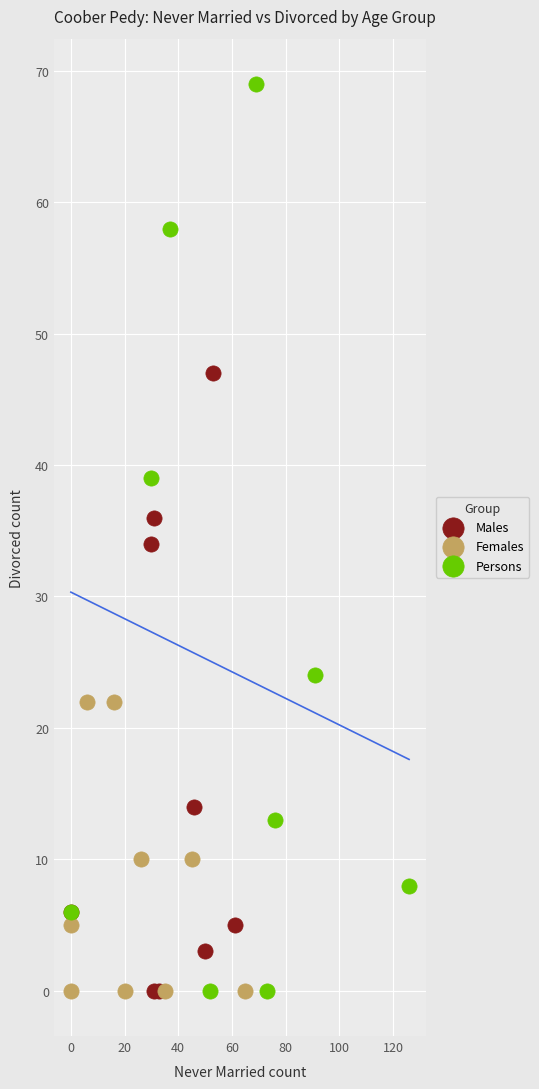

Which series reaches the maximum Y coordinate?

Persons